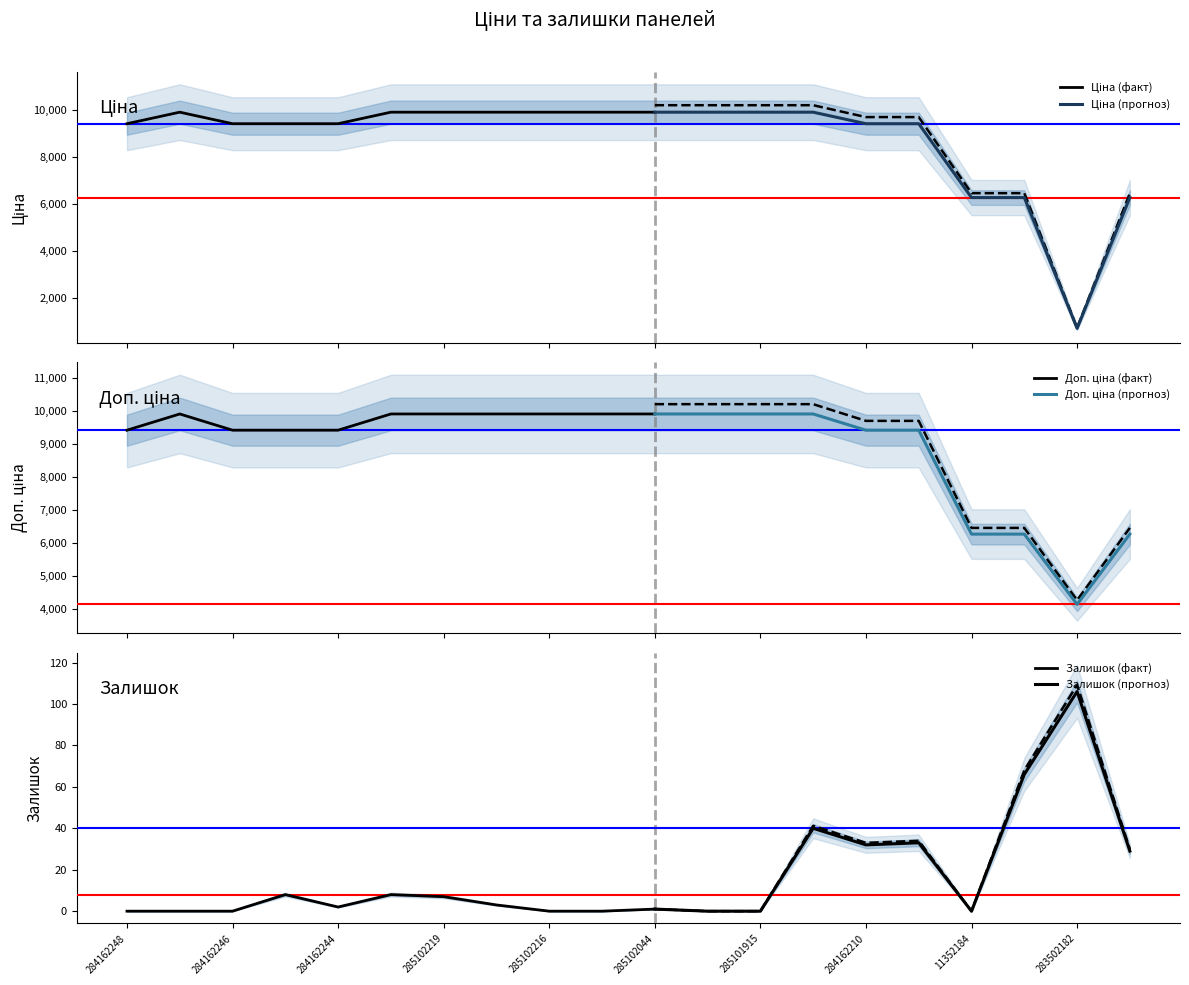

What are all the series names shown in the legend?

Ціна, Доп. ціна, Залишок